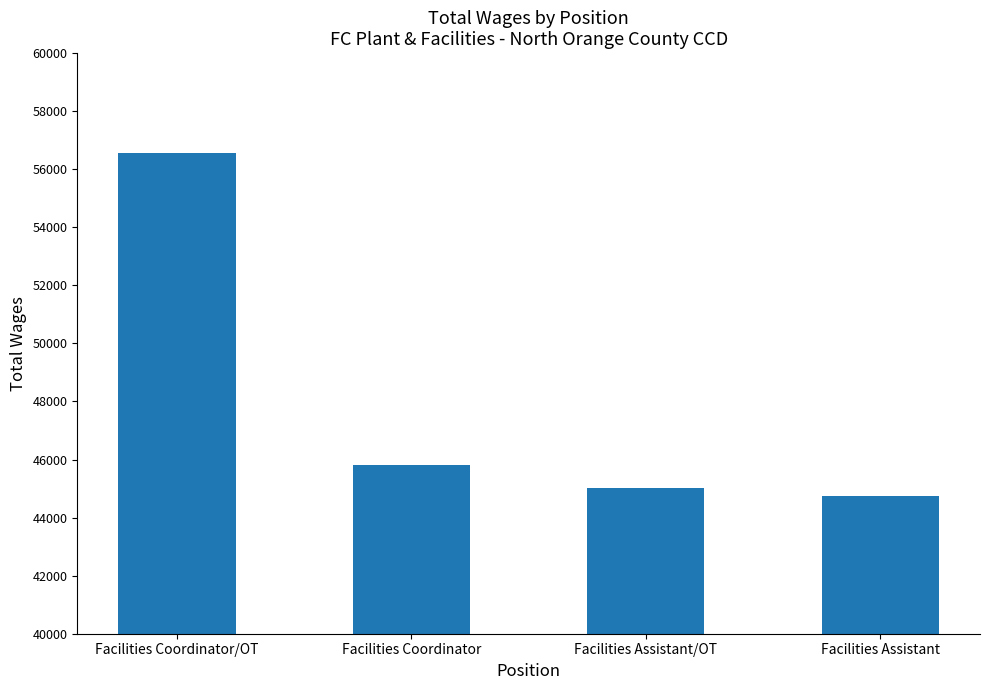

How many bars are there in total?

4